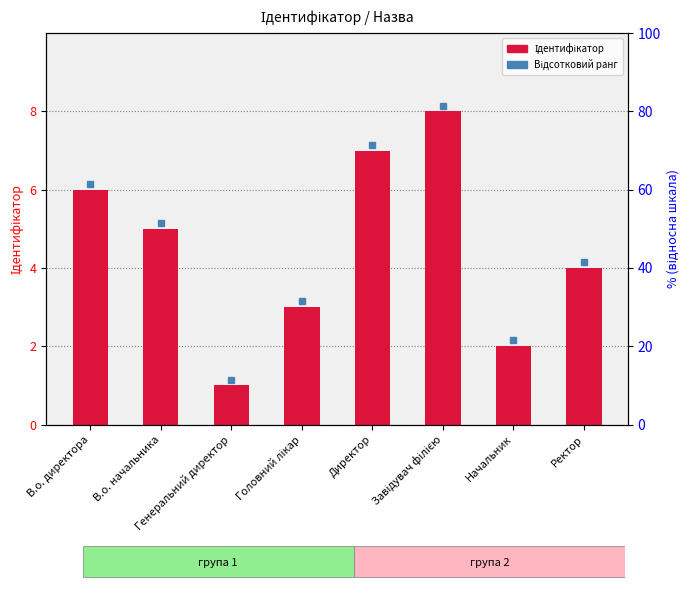

True or false: the data shows 0 at Генеральний директор.

False